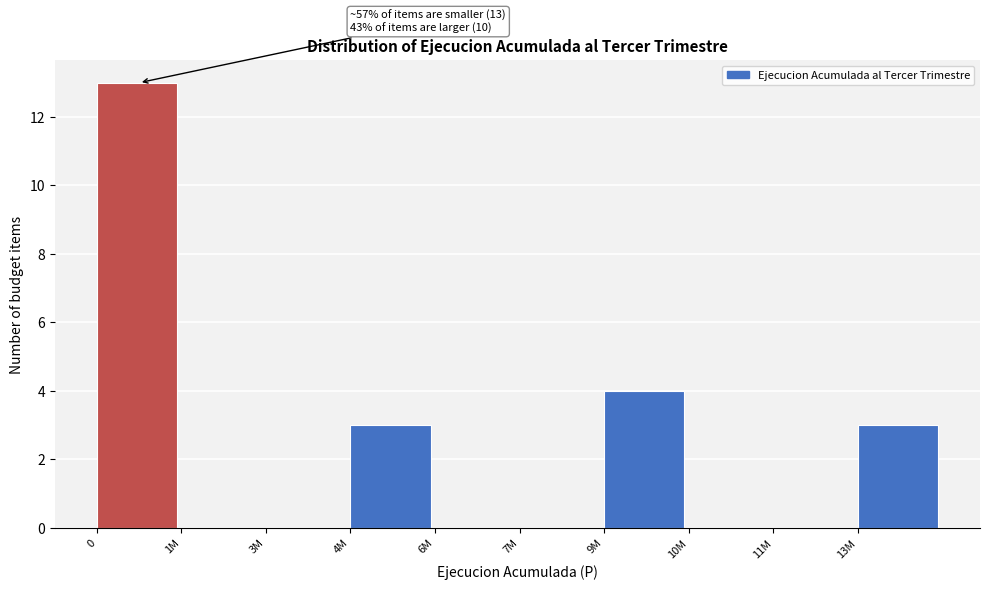

Reading left to right, transcribe all the data shown in this chart.

0=13	1M=0	3M=0	4M=3	6M=0	7M=0	9M=4	10M=0	11M=0	13M=3